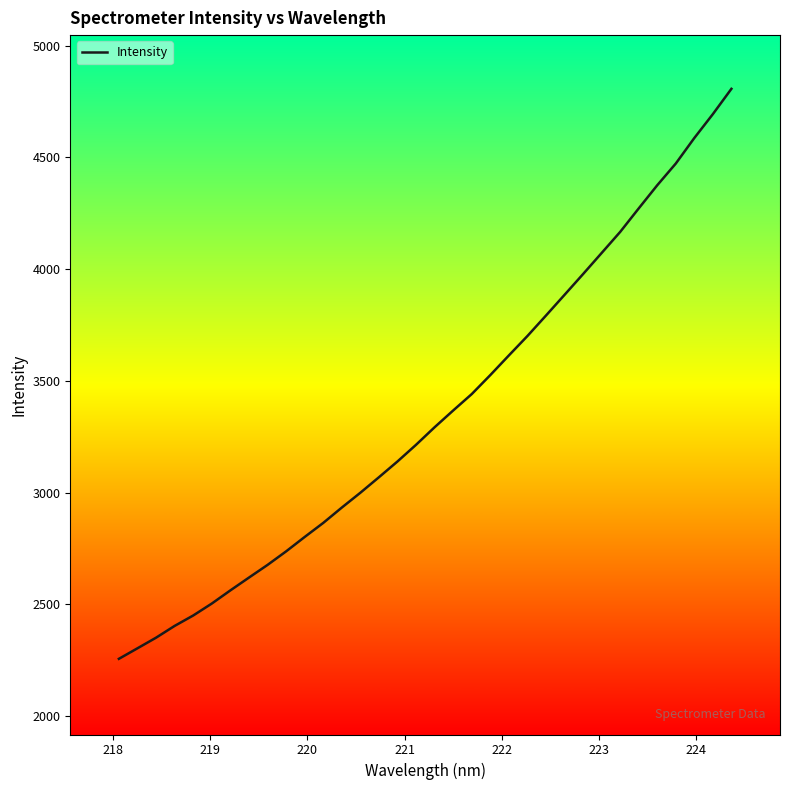

What is the minimum value shown in the chart?

2256.7